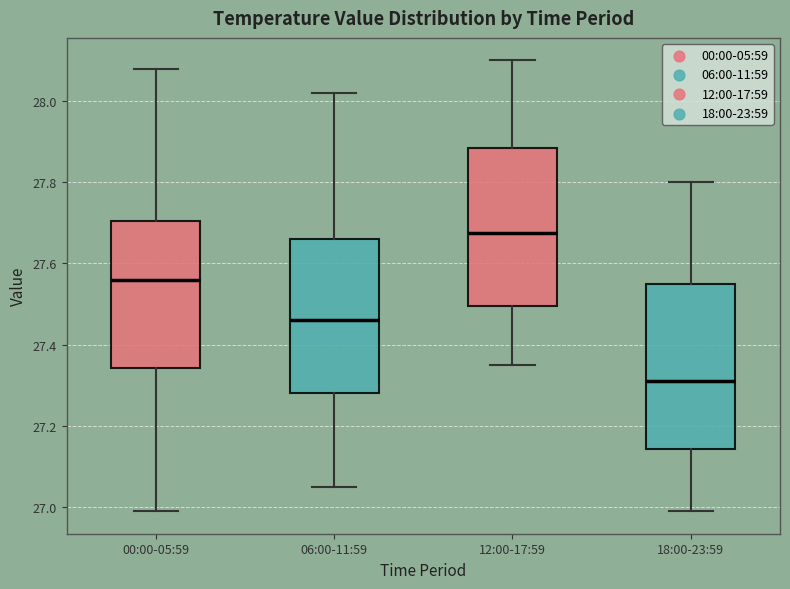

Reading left to right, read every box against the y-axis: the position of its median line, the range the box covers, and the ends of its whiskers. The values are not printed on the chart, so give them approximately, as read against the axis.

00:00-05:59: median 27.56, box 27.34 to 27.70, whiskers 27.00 to 28.08
06:00-11:59: median 27.46, box 27.28 to 27.66, whiskers 27.06 to 28.02
12:00-17:59: median 27.68, box 27.50 to 27.88, whiskers 27.36 to 28.10
18:00-23:59: median 27.32, box 27.14 to 27.56, whiskers 27.00 to 27.80